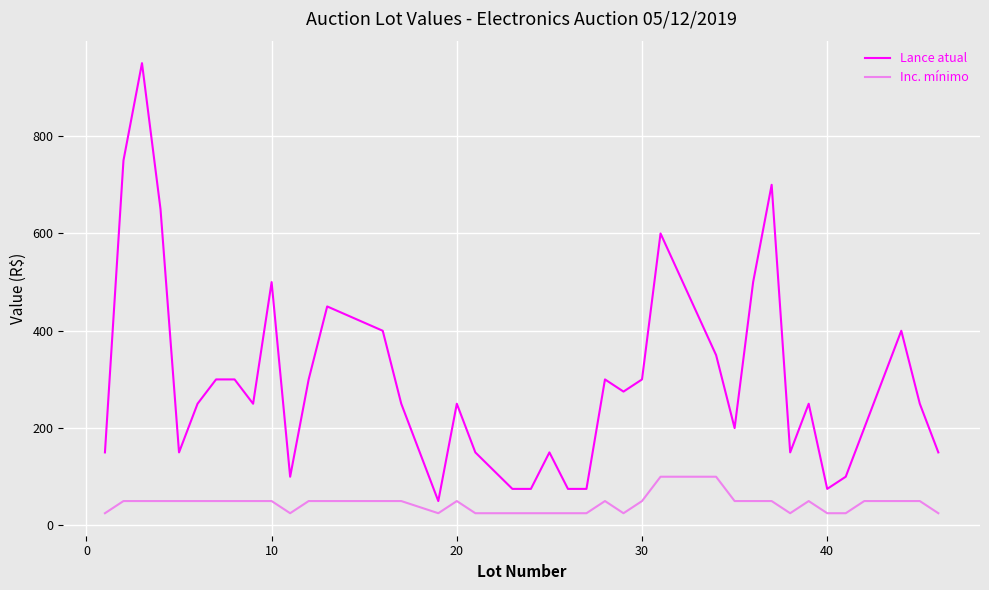

Reading left to right, transcribe all the data shown in this chart.

Lance atual: 150	750	950	650	150	250	300	300	250	500	100	300	450	400	250	50	250	150	75	75	150	75	75	300	275	300	600	350	200	500	700	150	250	75	100	200	300	400	250	150
Inc. mínimo: 25	50	50	50	50	50	50	50	50	50	25	50	50	50	50	25	50	25	25	25	25	25	25	50	25	50	100	100	50	50	50	25	50	25	25	50	50	50	50	25